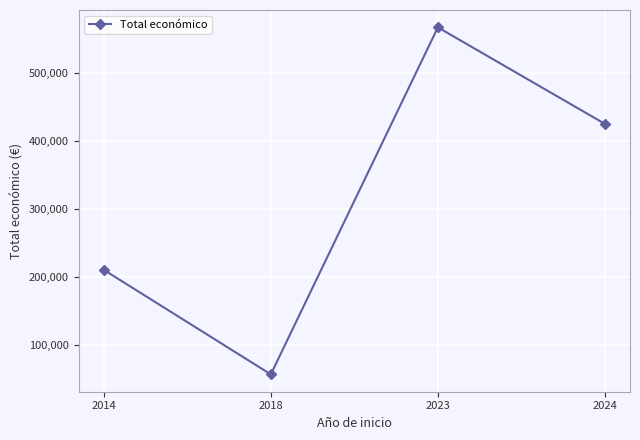

Reading right to left, what are all the values shown in this chart?

424720	566298	57500	210755